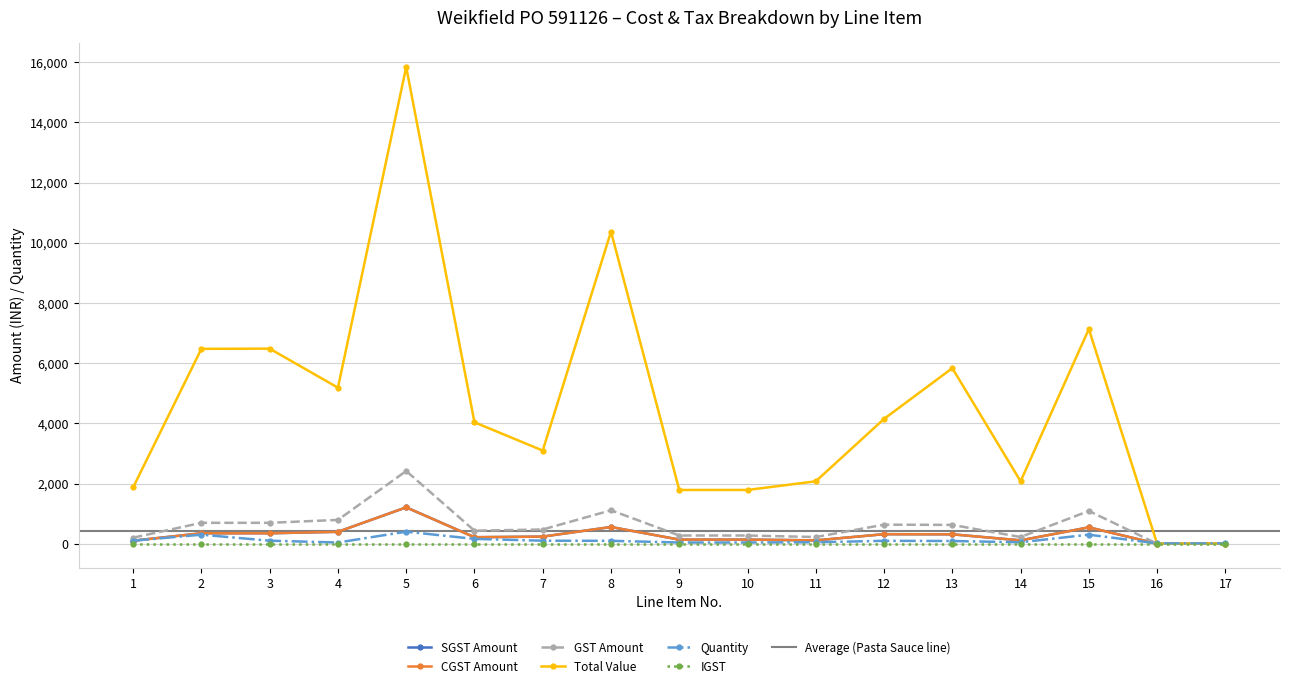

How many interior local valleys does the CGST Amount series have?

3